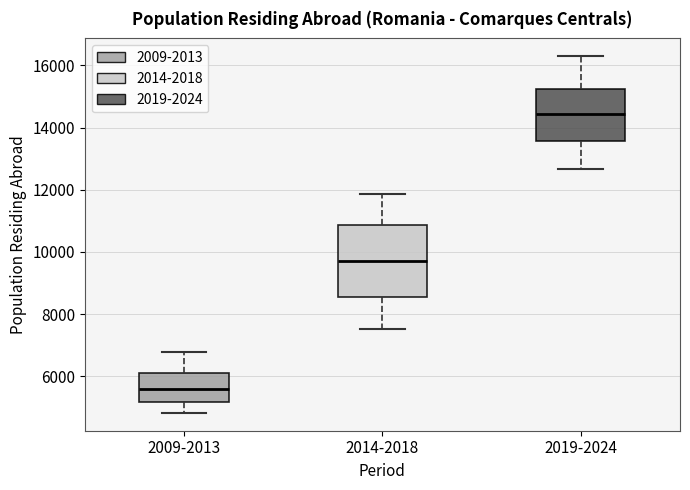

Where is the upper edge of the box for 2014-2018 on the y-axis? The values are not printed on the chart, so give them approximately, as read against the axis.

10800